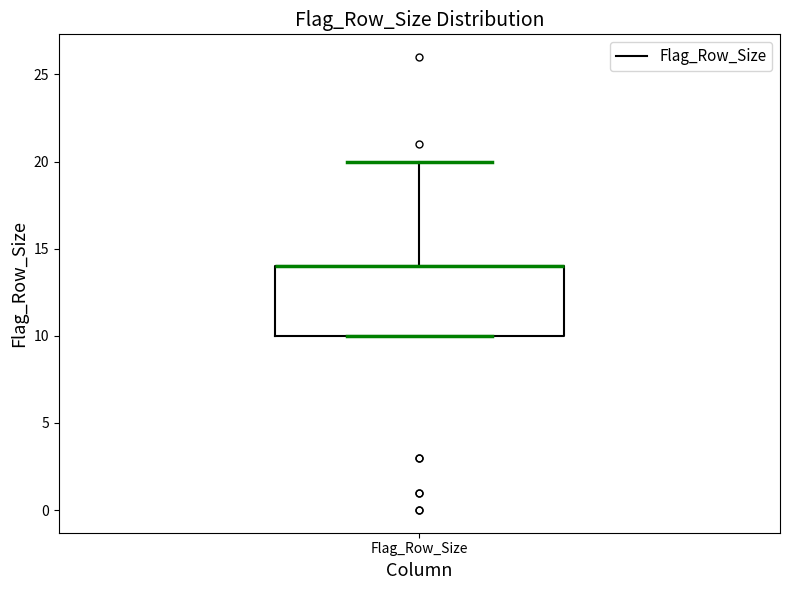

Where is the upper edge of the box for Flag_Row_Size on the y-axis? The values are not printed on the chart, so give them approximately, as read against the axis.

14